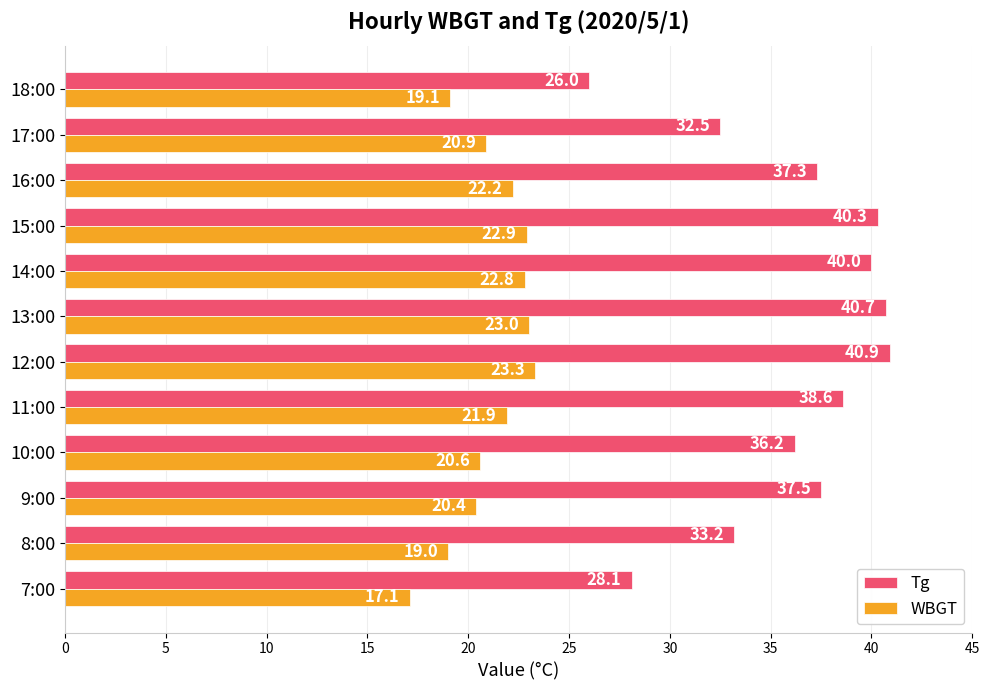

Which series has the largest range (max minus min)?

Tg